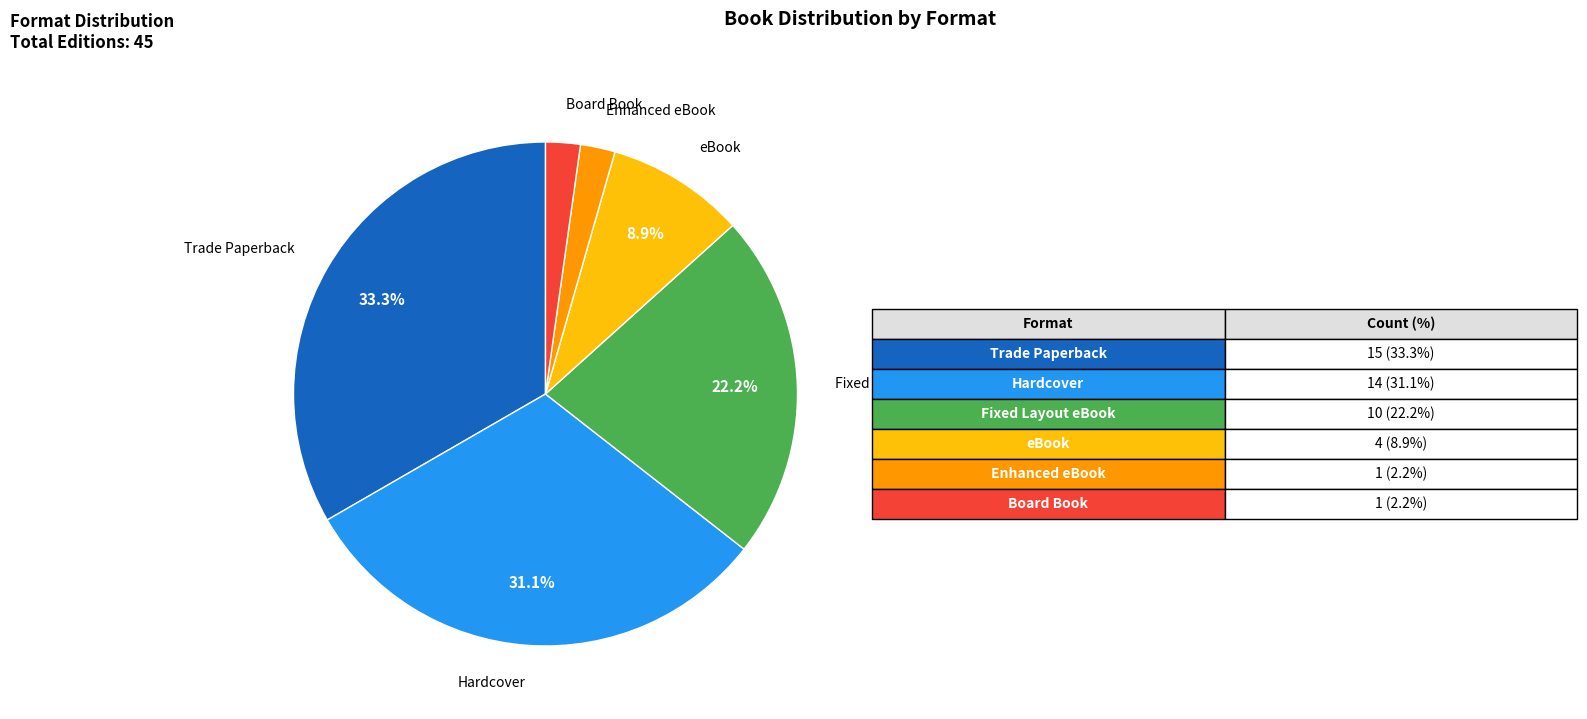

How many slices are in this pie chart?

6